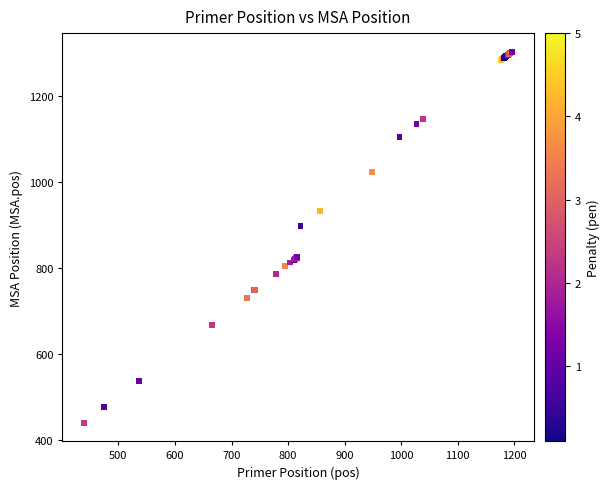

What Y value in the scatter plot is closest to 871?

897